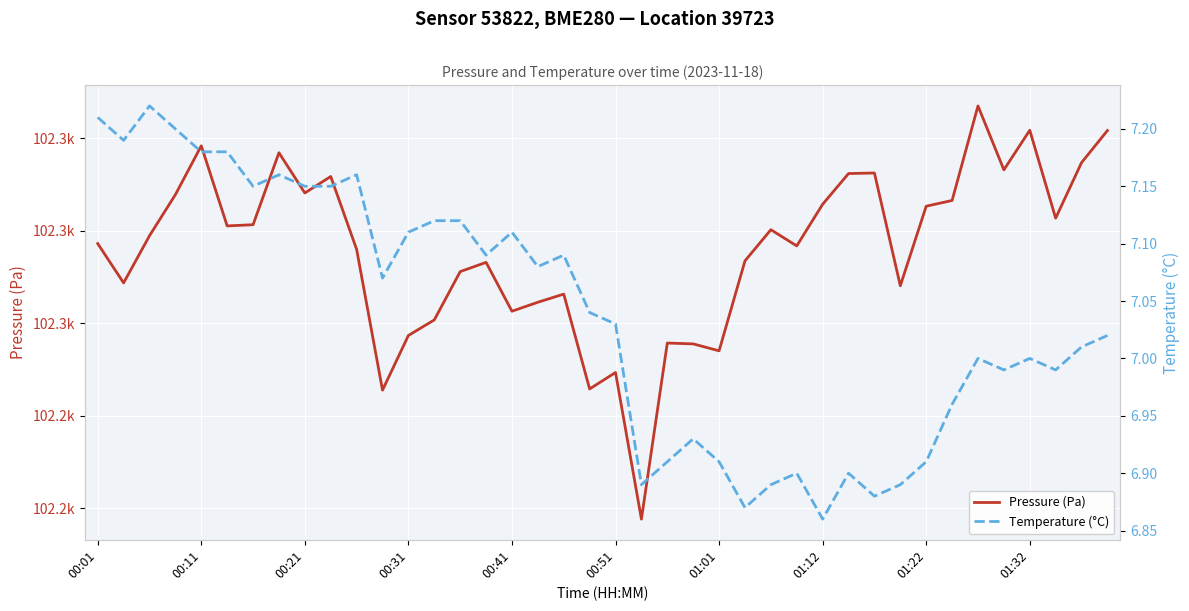

What is the sum of all Temperature (°C) values?

281.5